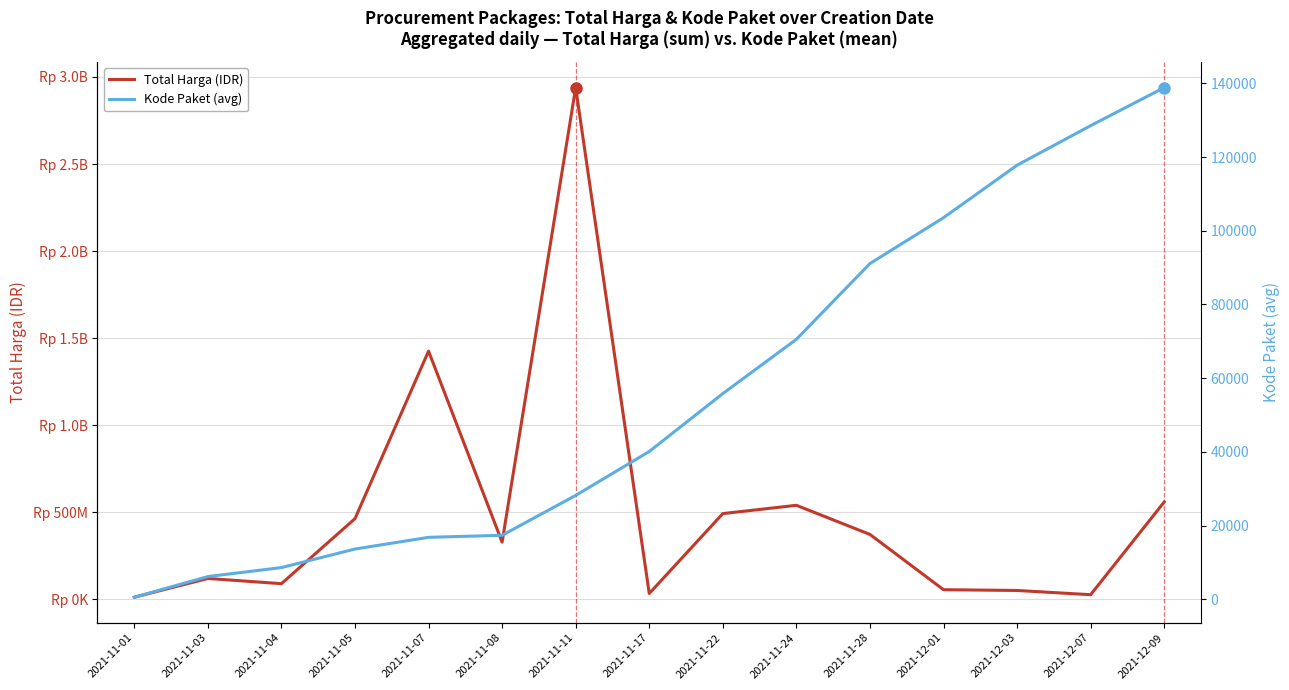

How many data points in Kode Paket (avg) are above 40112?

7